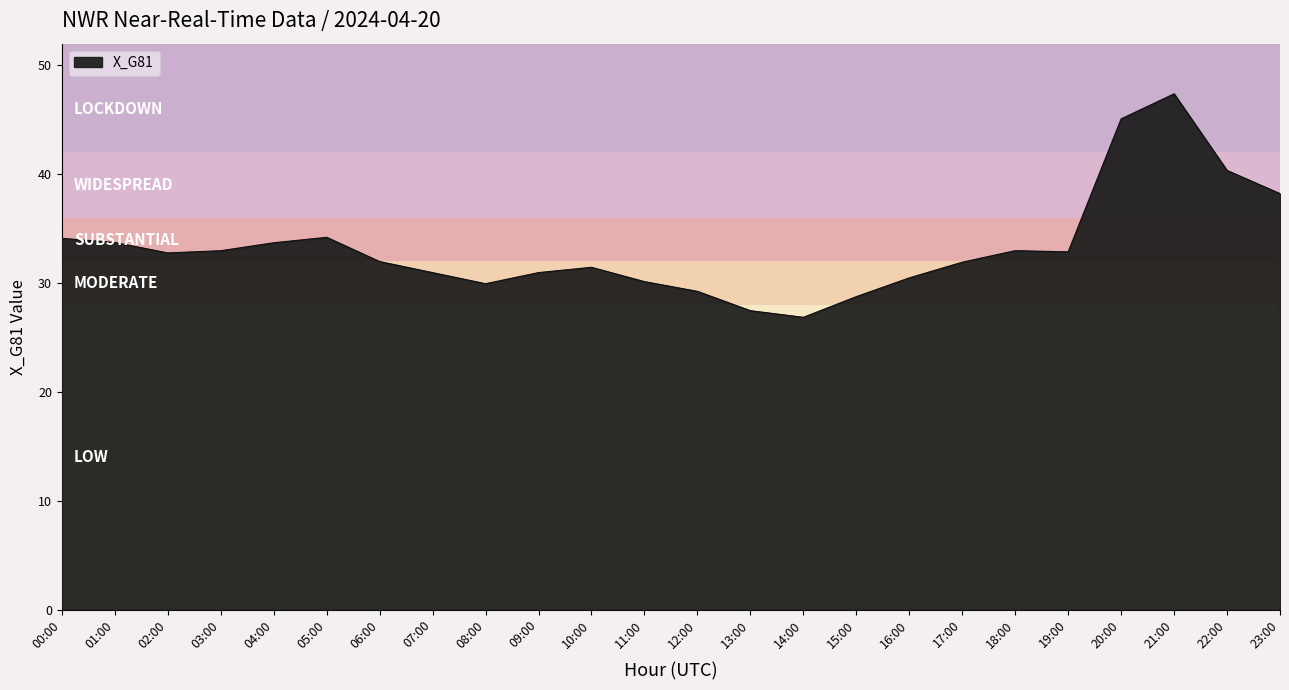

What is the difference between the maximum and minimum values?

20.5